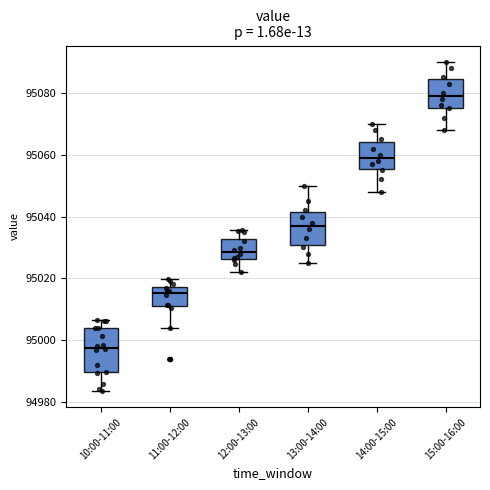

Which box's median line is the lowest?

10:00-11:00